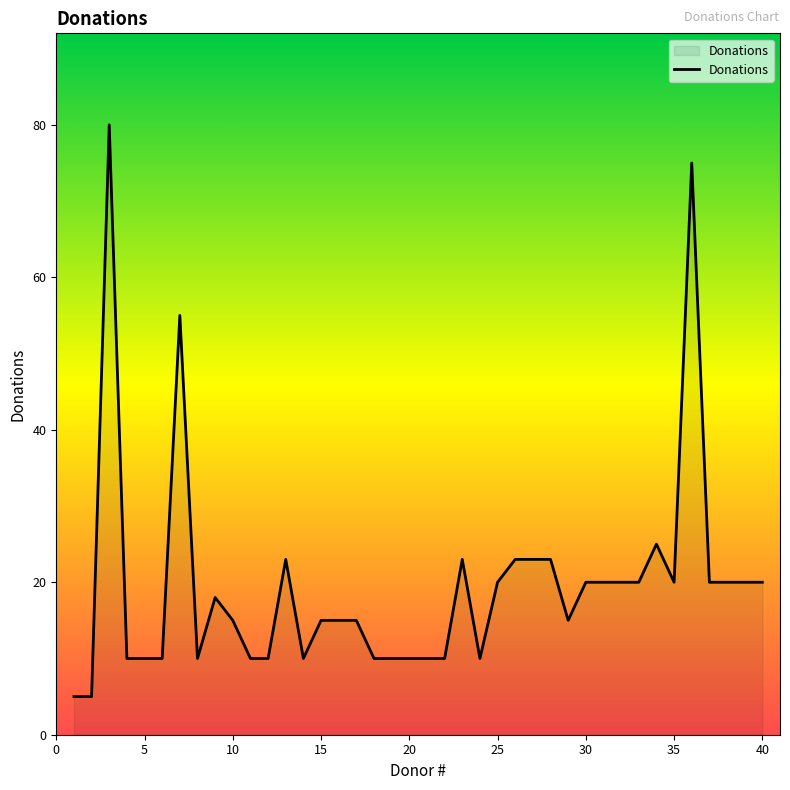

What is the smallest value displayed?

5